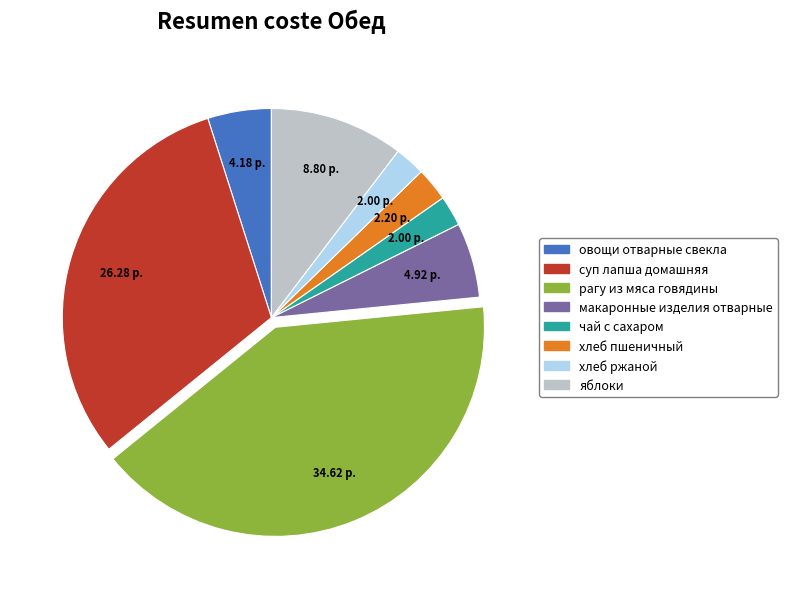

Is there a majority slice in this chart?

No